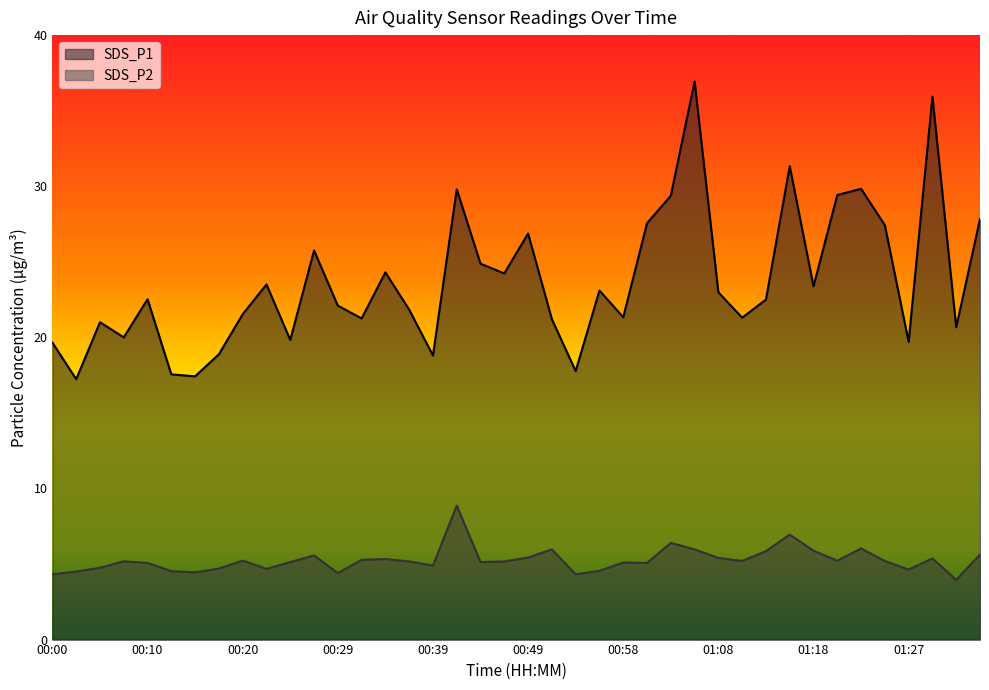

At which category is the sum across all series the highest?

01:06